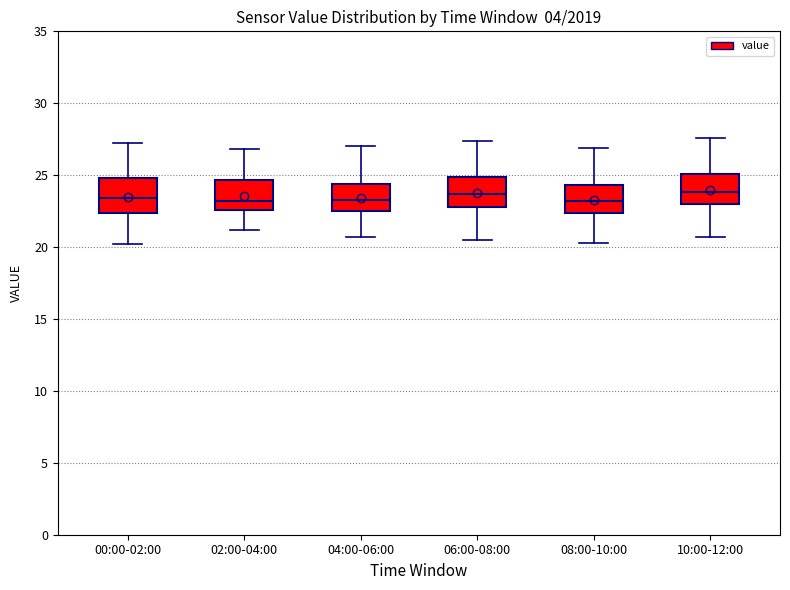

Where does the median line of the box for 04:00-06:00 sit on the y-axis? The values are not printed on the chart, so give them approximately, as read against the axis.

23.5